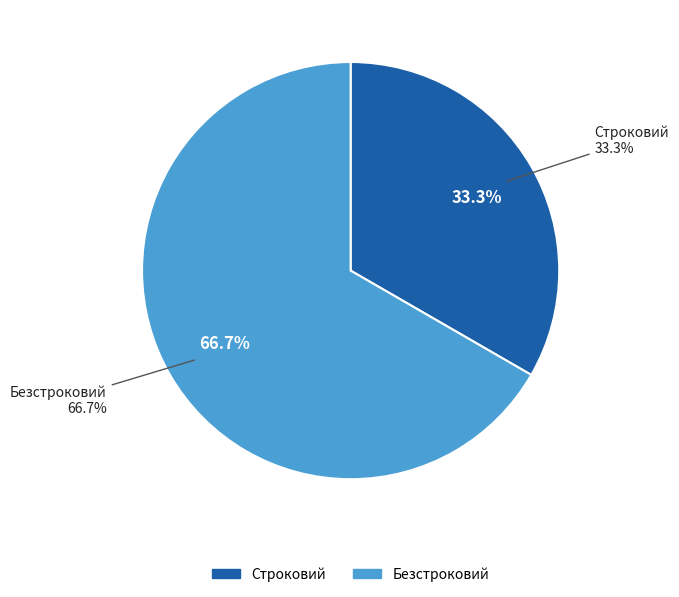

Is there any slice that represents more than half of the pie?

Yes